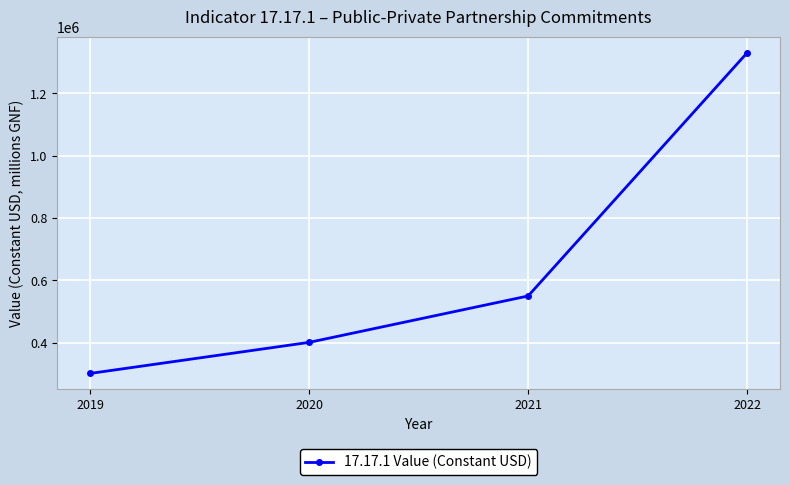

At which category does the chart reach its minimum across all series?

2019